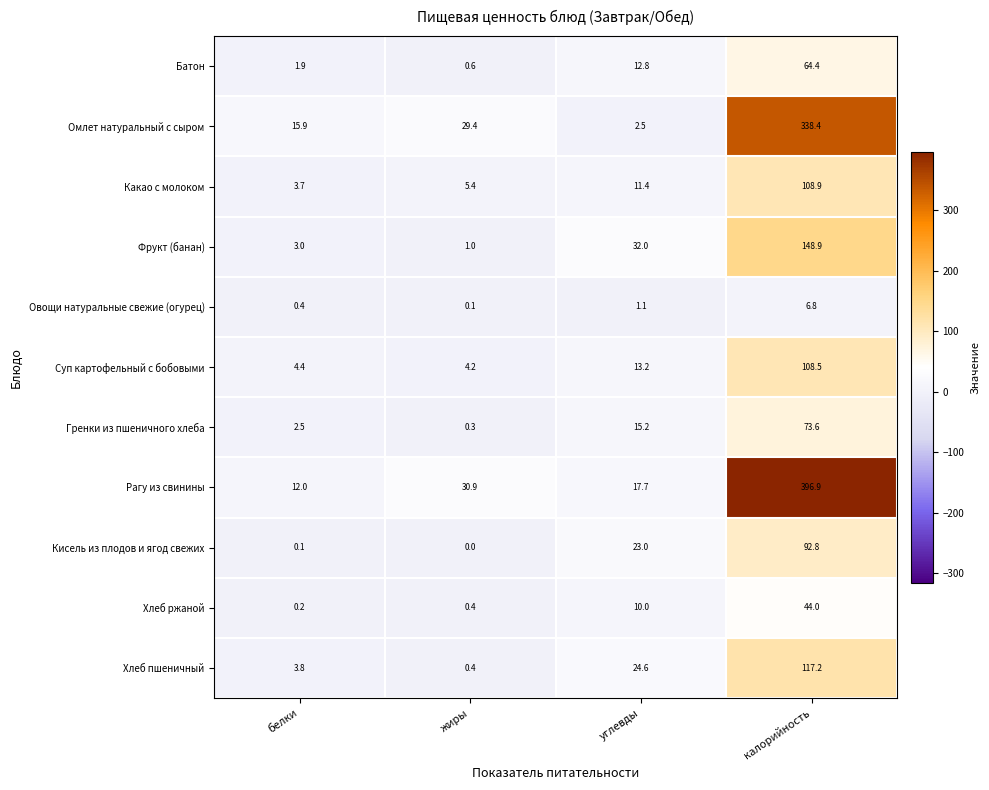

What is the difference between the Батон values at углевды and белки?

10.9